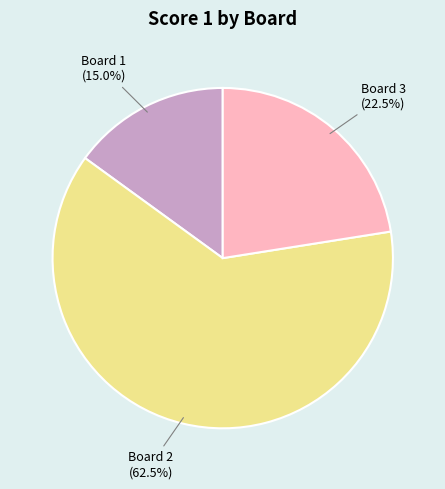

Which category has the smallest portion of the pie?

Board 1